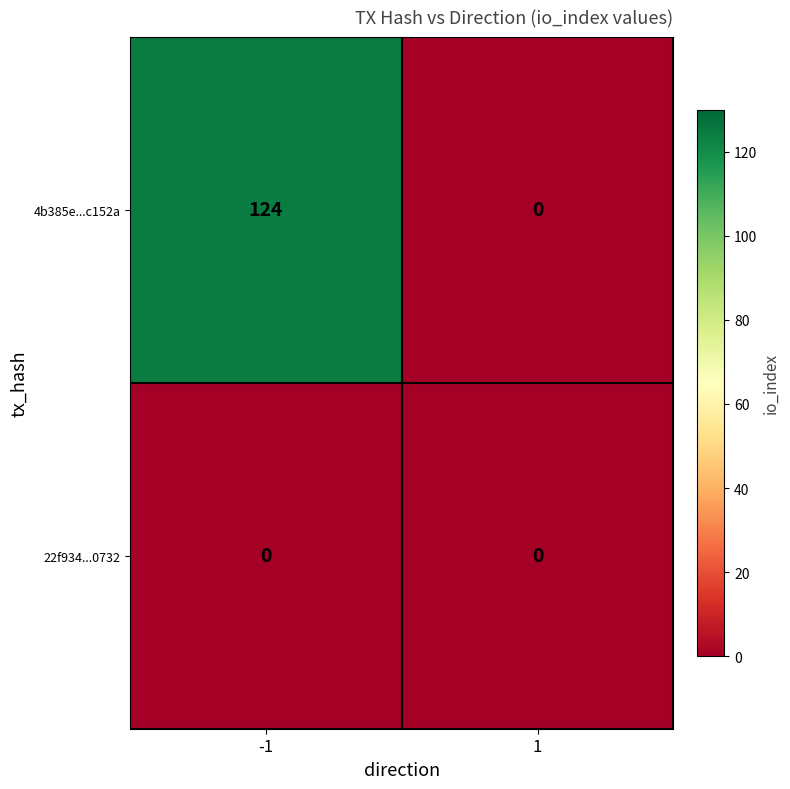

The 4b385e...c152a series shows 0 at 1. True or false?

True